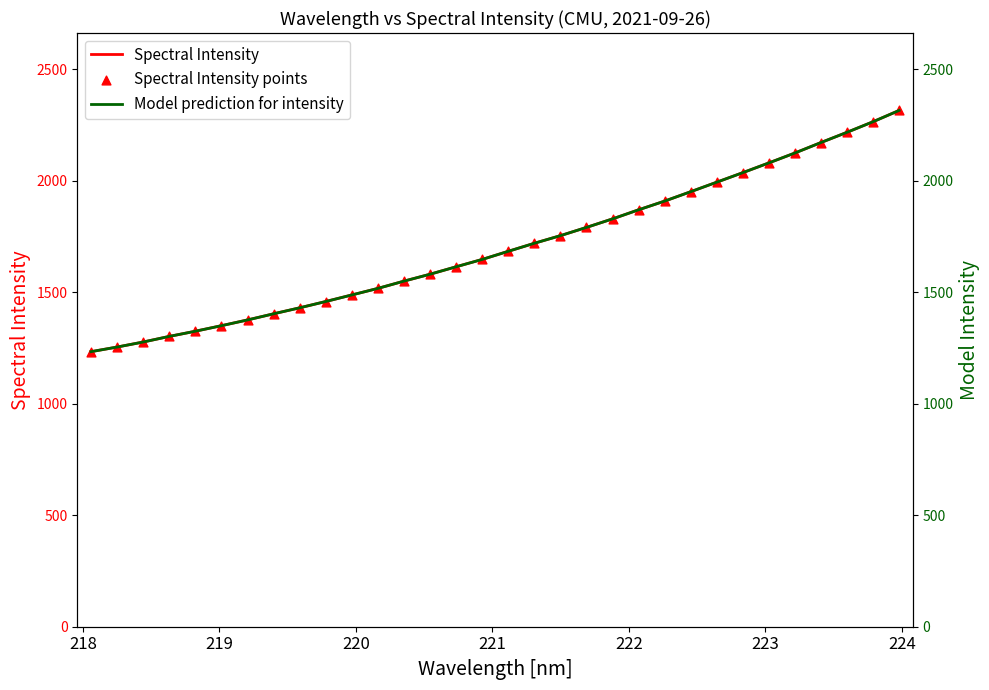

What is the highest value of the Spectral Intensity series?

2315.0